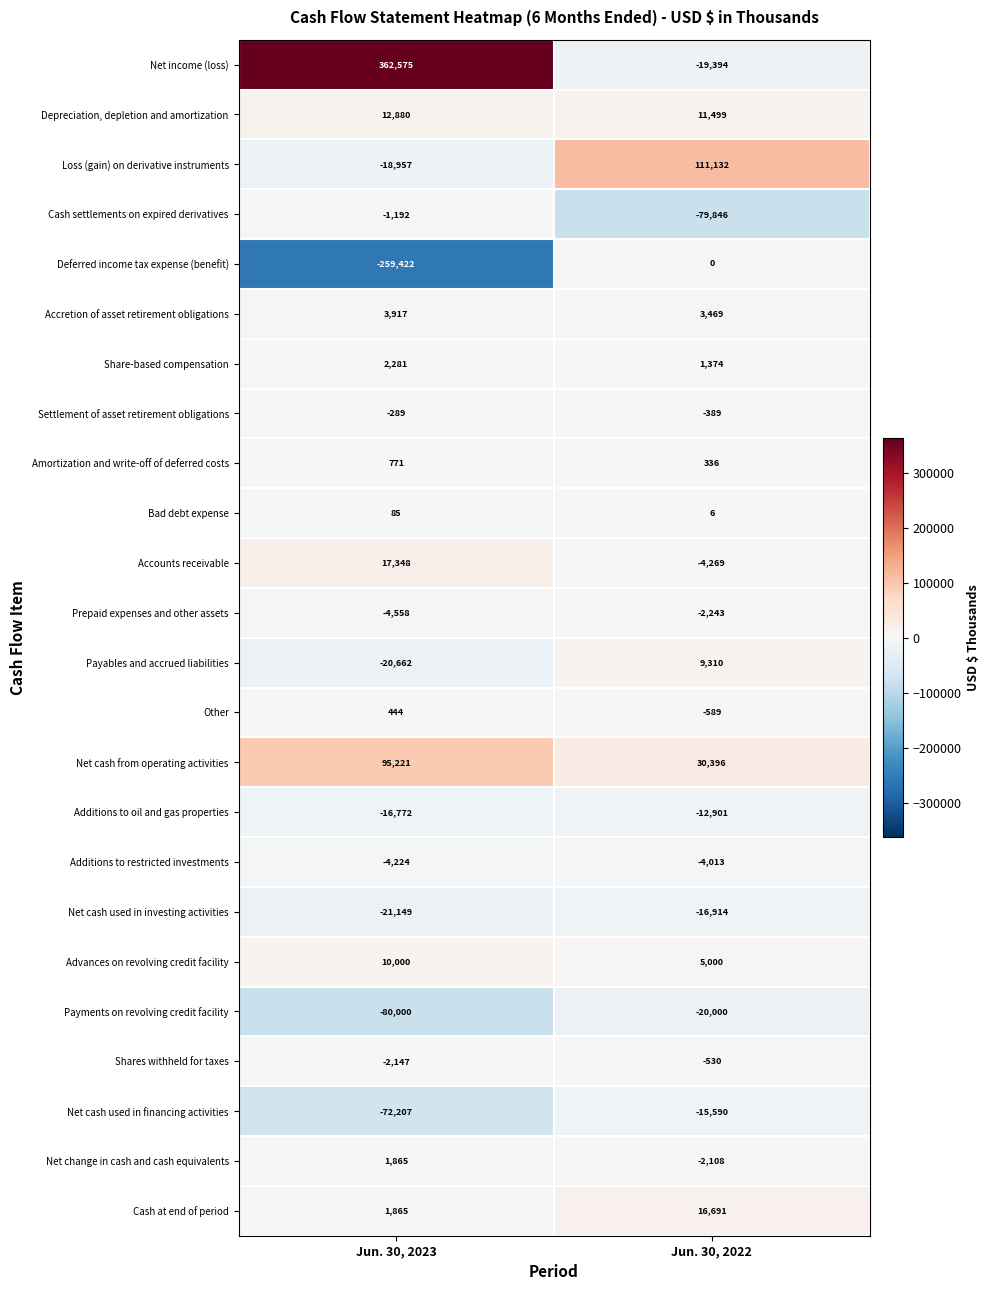

Count the number of categories in the chart.

2